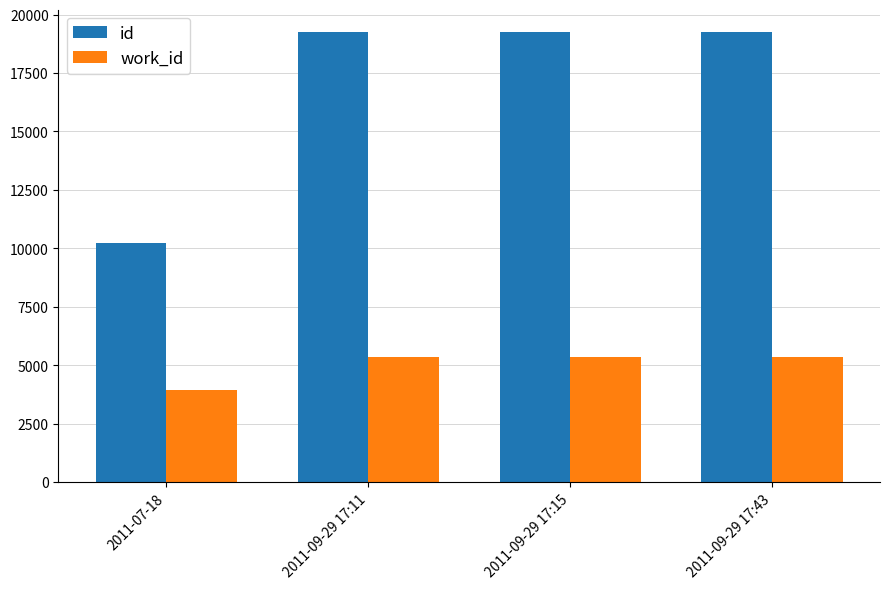

What is the lowest value of the work_id series?

3946